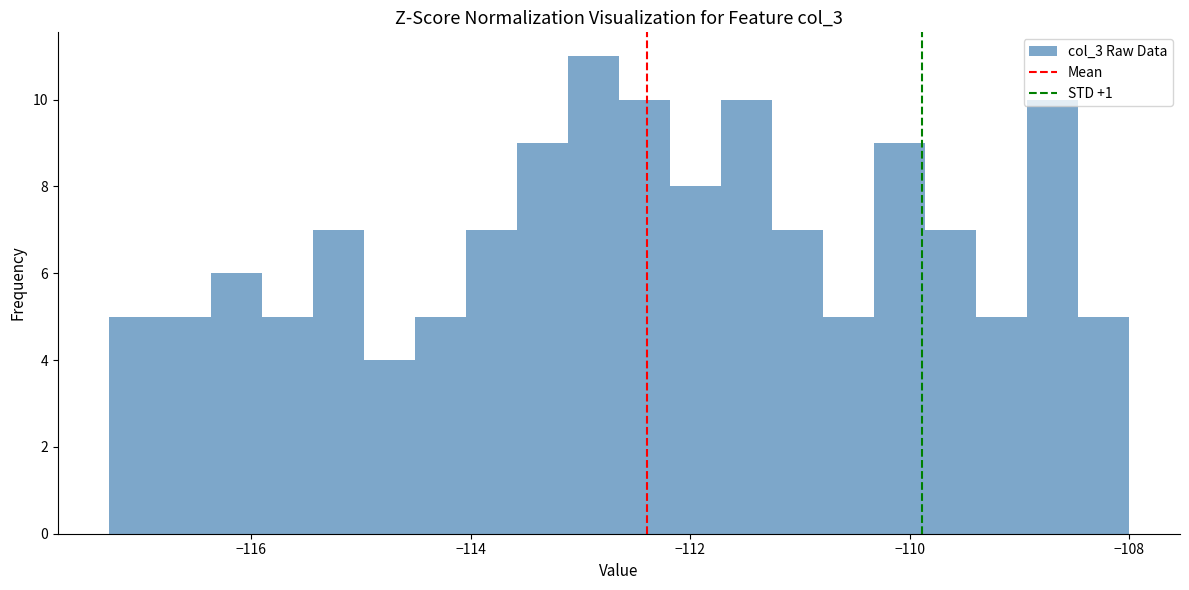

Around what value on the x-axis is the tallest bar? Give the approximate position of its centre, as read against the axis.

-112.8